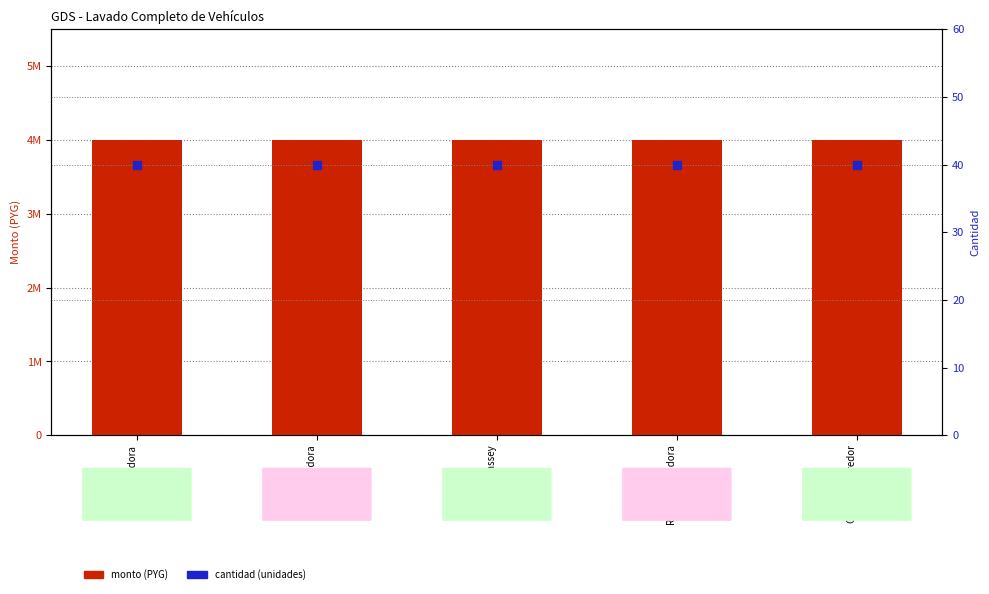

Which series reaches the minimum Y coordinate?

cantidad (unidades)